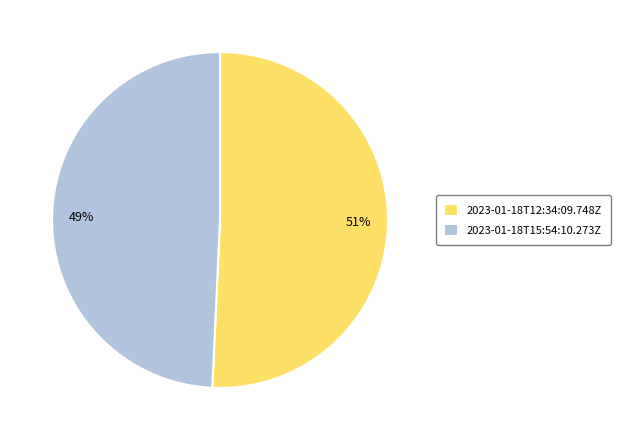

To the nearest percent, what is the average slice percentage?

50%